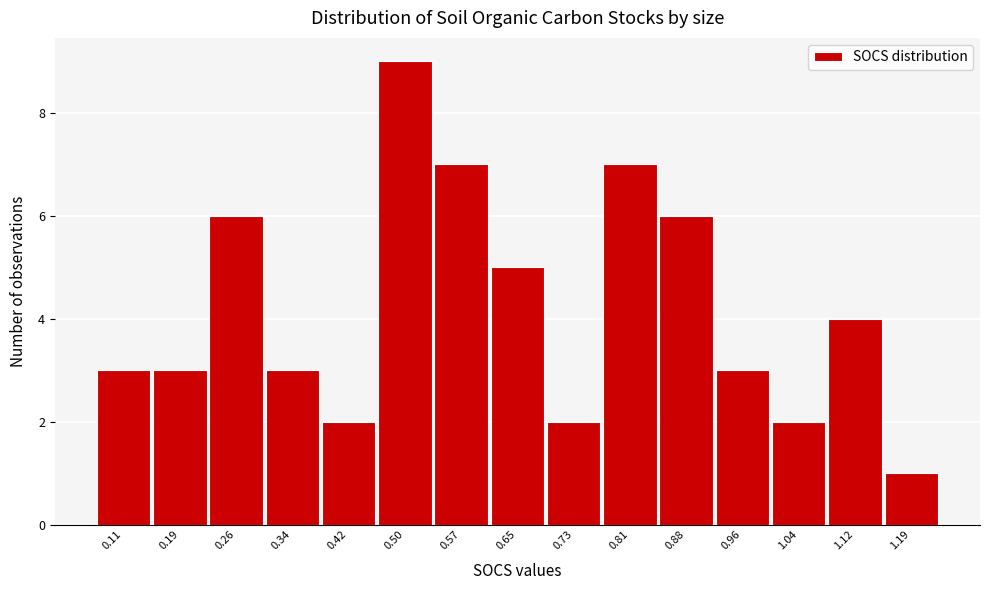

Reading left to right, what are all the values shown in this chart?

3	3	6	3	2	9	7	5	2	7	6	3	2	4	1